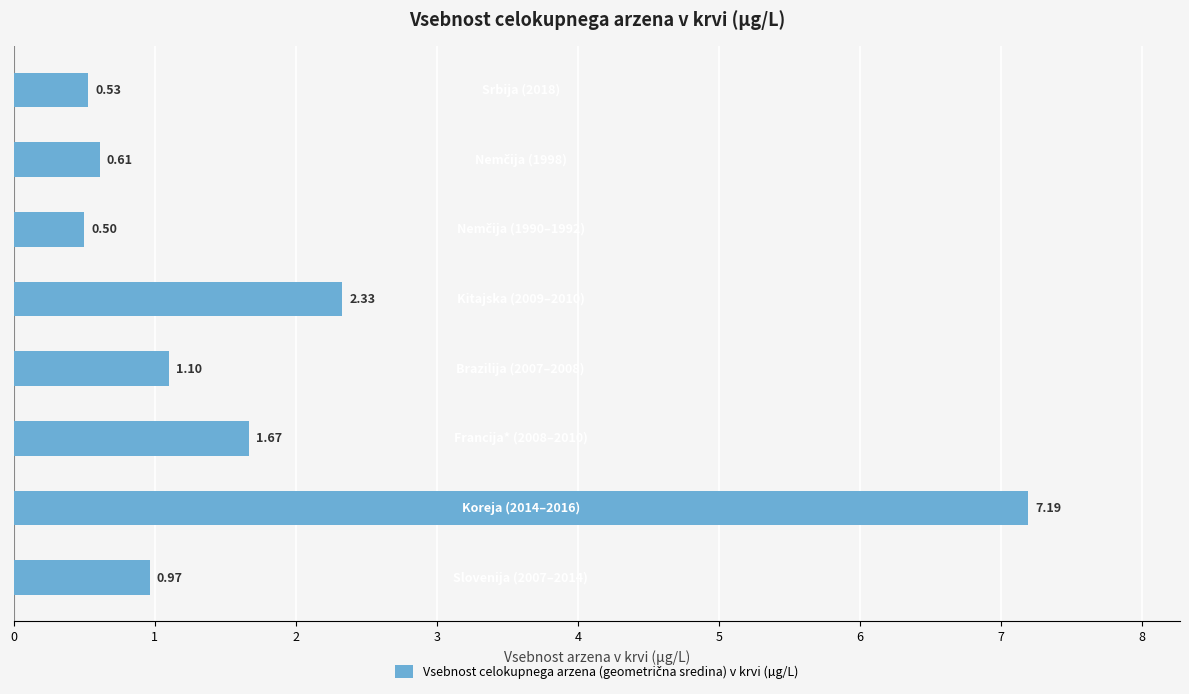

What is the difference between the second highest and minimum values?

1.8